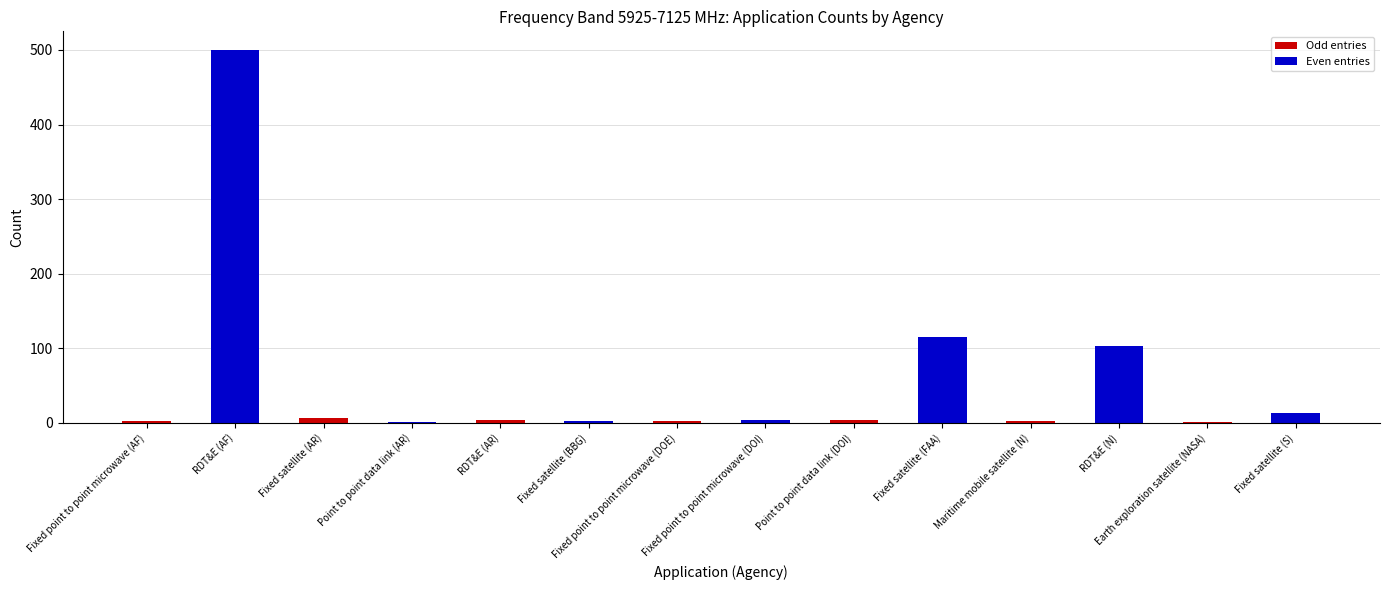

Approximately how many times larger is the value at RDT&E (AF) compared to Fixed satellite (S)?

38.5